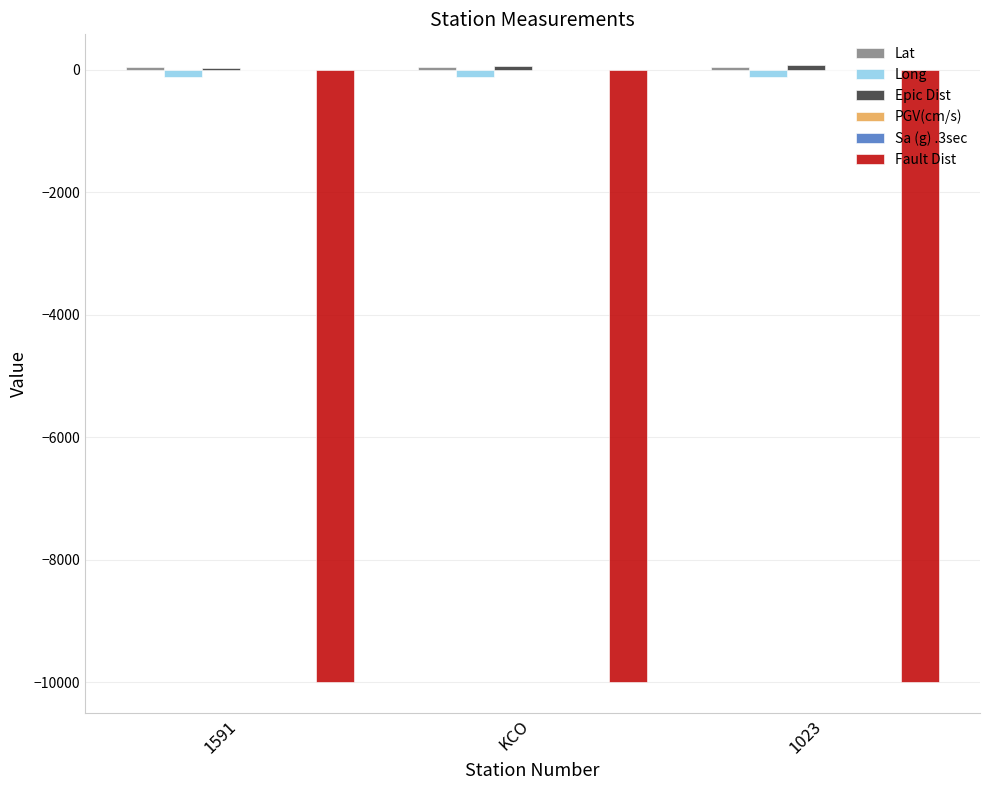

True or false: Fault Dist has a value of -9999.0 at 1591.

True